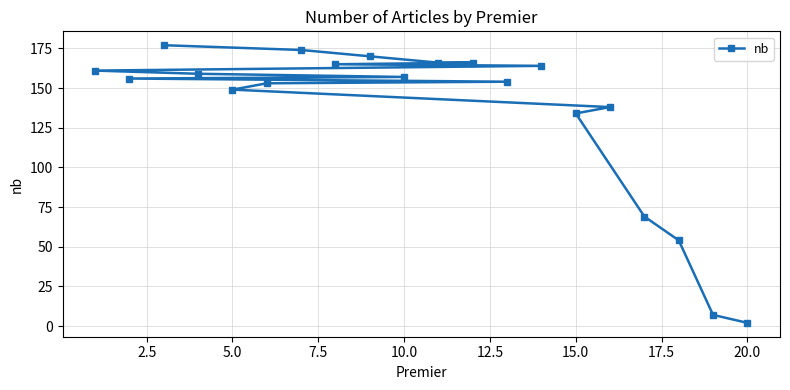

True or false: the data has more than 0 interior local peaks.

False